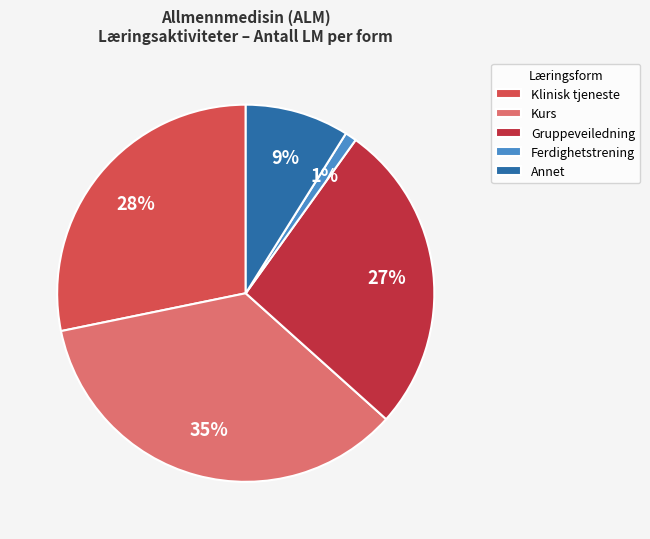

To the nearest percent, what percentage of the pie is Klinisk tjeneste?

28%